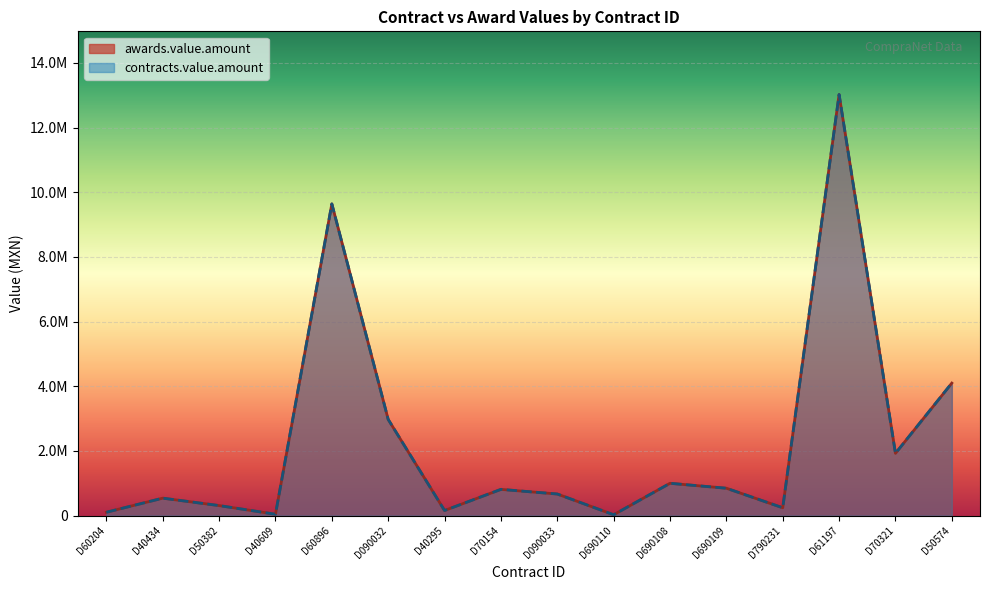

Where is the first local minimum for contracts.value.amount?

D40609